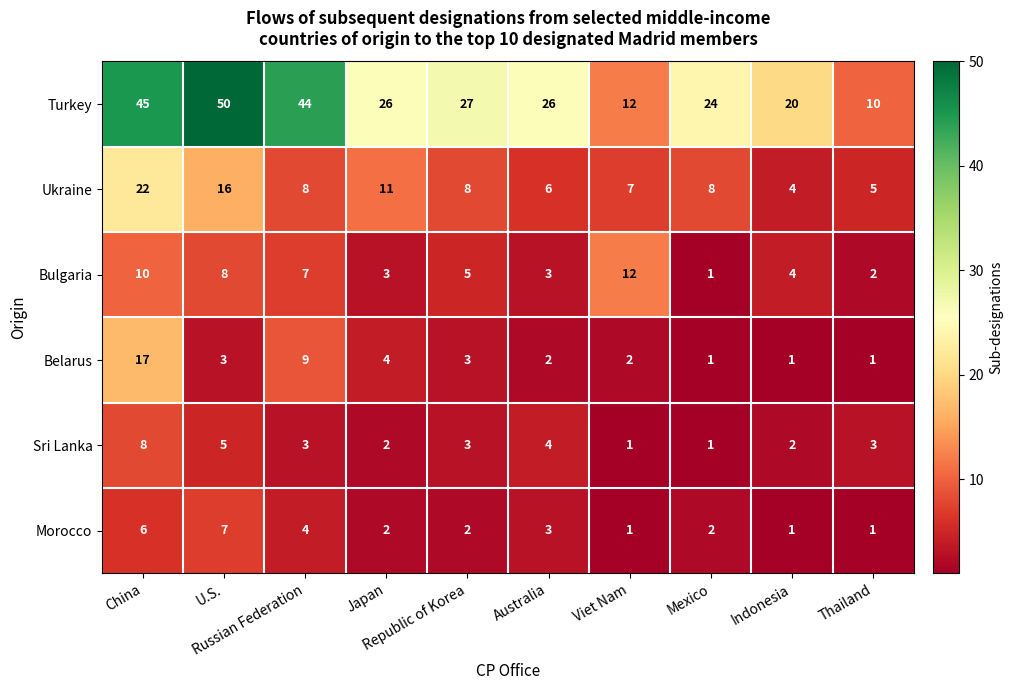

What is the difference between the second highest and second lowest values in the Belarus series?

8